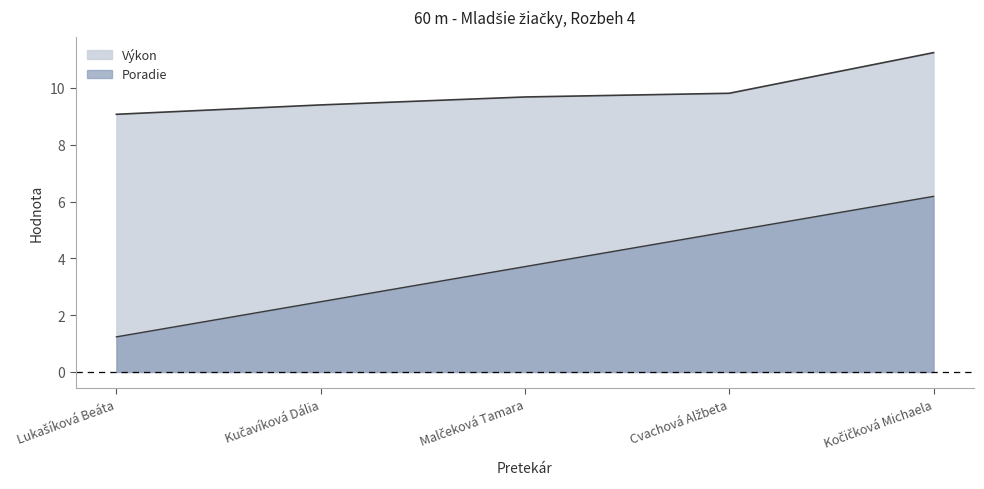

Between Cvachová Alžbeta and Kočičková Michaela, which is larger?

Kočičková Michaela